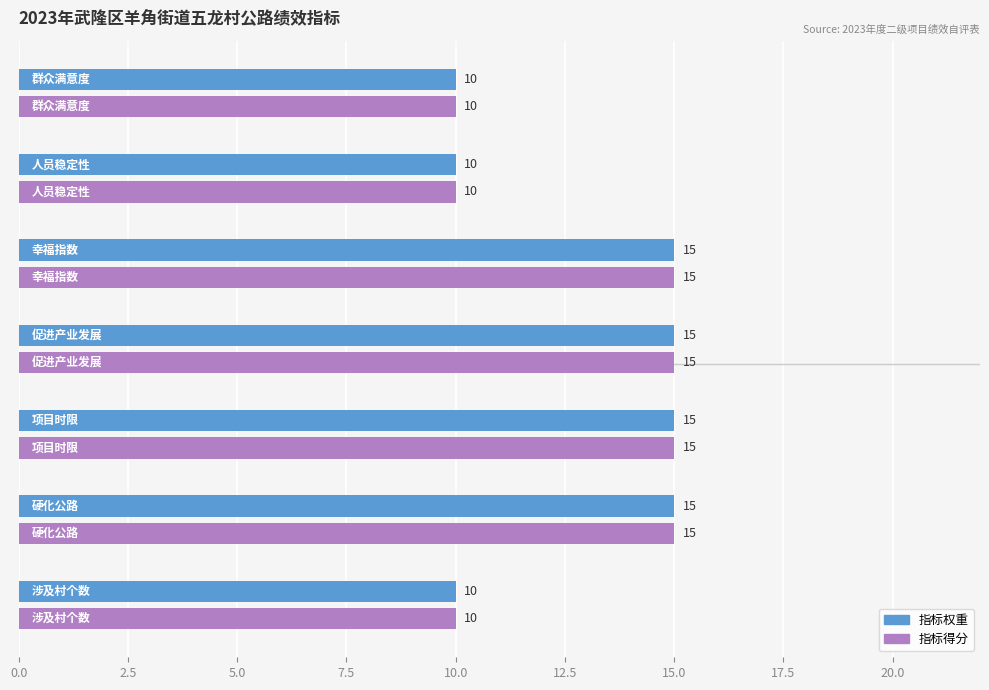

At how many categories does at least one series exceed 13?

4